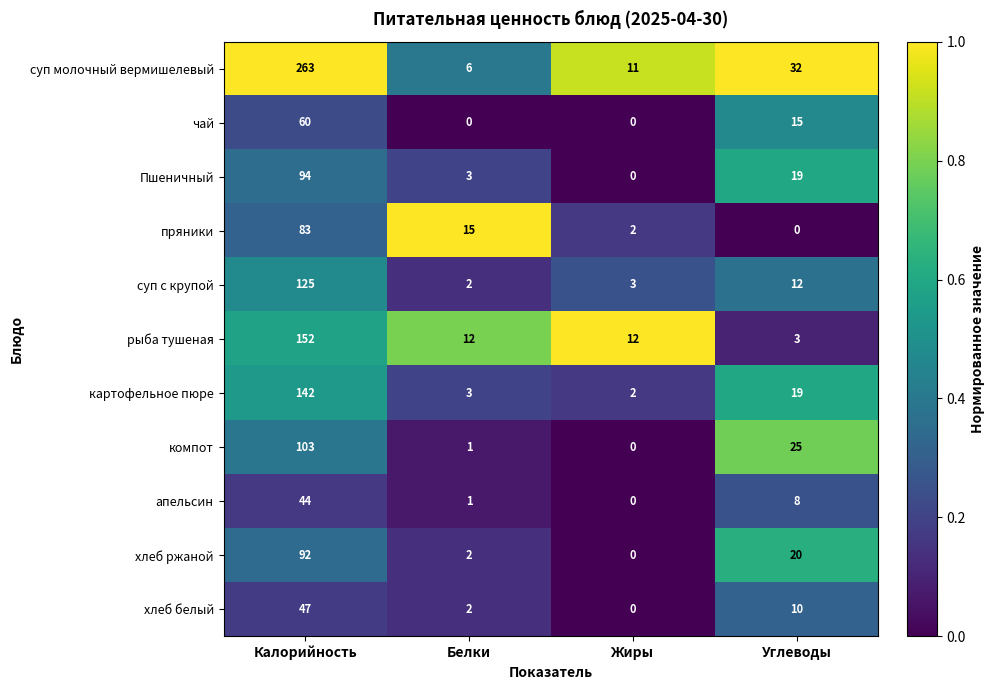

What is the maximum value shown in the chart?

263